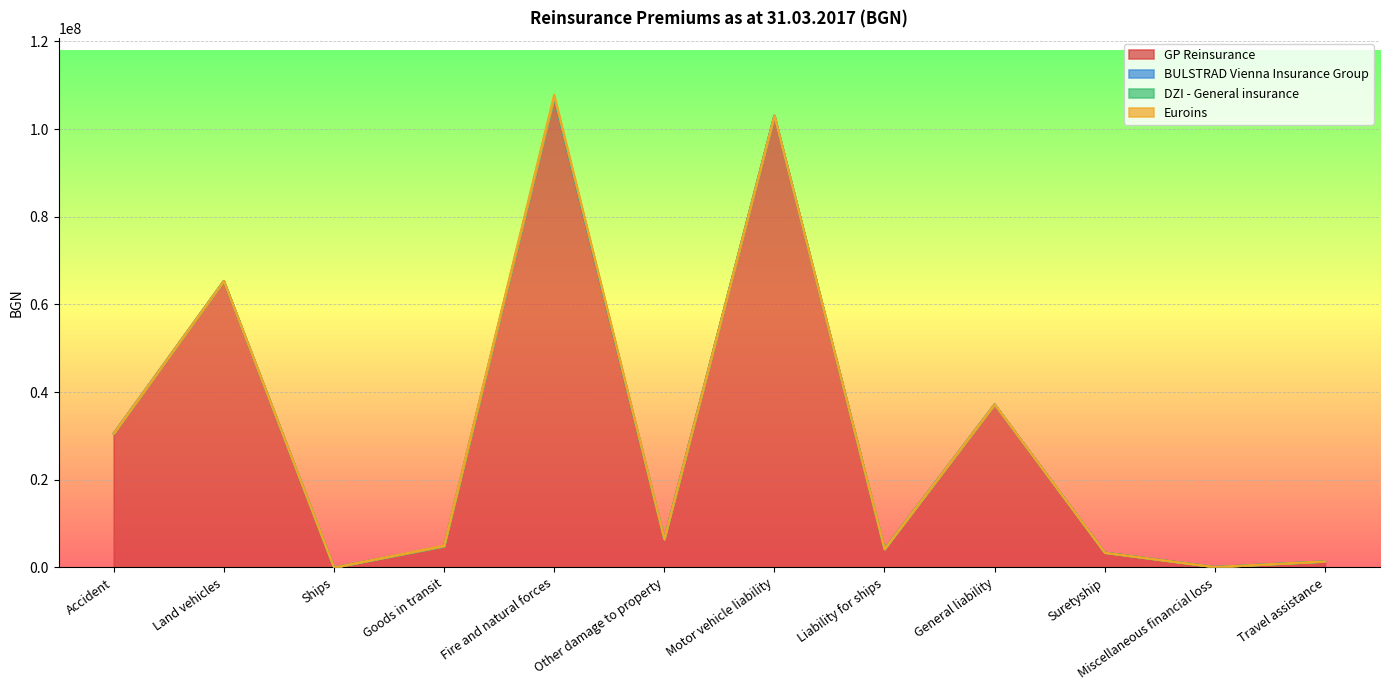

True or false: Euroins and DZI - General insurance cross at least once.

False